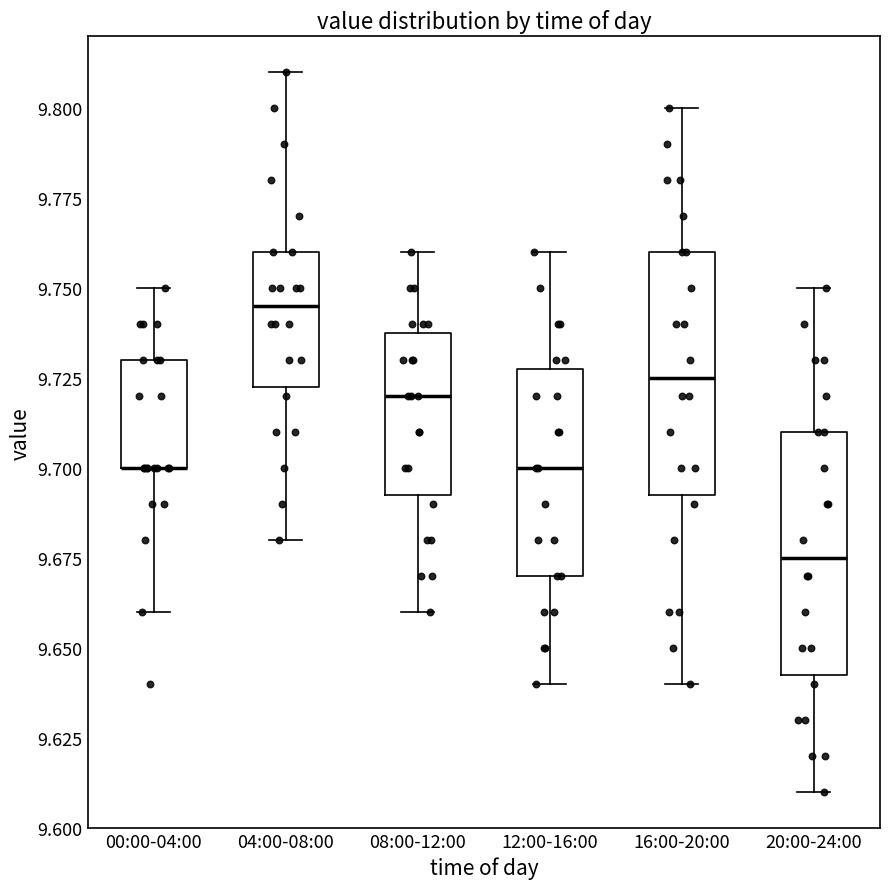

Reading left to right, transcribe this box plot: for each box, give where its median line is, the range the box spans, and where its two whiskers end, as read against the y-axis. The values are not printed on the chart, so give them approximately, as read against the axis.

00:00-04:00: median 9.700 (drawn on the box's lower edge), box 9.700 to 9.730, whiskers 9.660 to 9.750
04:00-08:00: median 9.745, box 9.725 to 9.760, whiskers 9.680 to 9.810
08:00-12:00: median 9.720, box 9.695 to 9.740, whiskers 9.660 to 9.760
12:00-16:00: median 9.700, box 9.670 to 9.730, whiskers 9.640 to 9.760
16:00-20:00: median 9.725, box 9.695 to 9.760, whiskers 9.640 to 9.800
20:00-24:00: median 9.675, box 9.645 to 9.710, whiskers 9.610 to 9.750